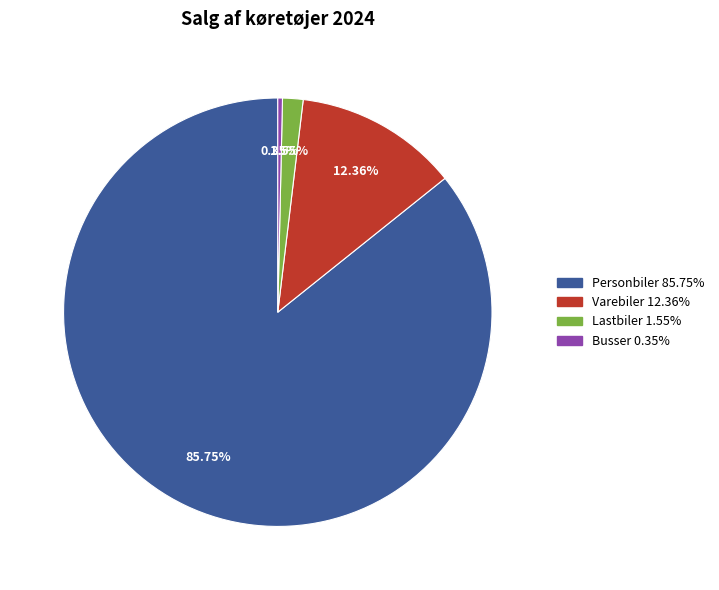

Is there a majority slice in this chart?

Yes